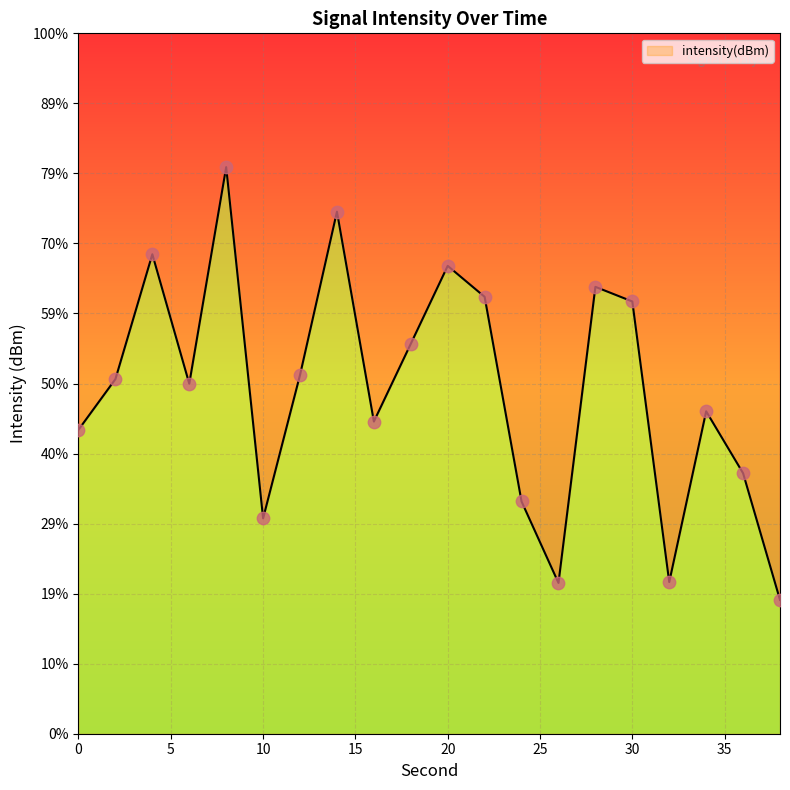

Between 24 and 28, which is larger?

28